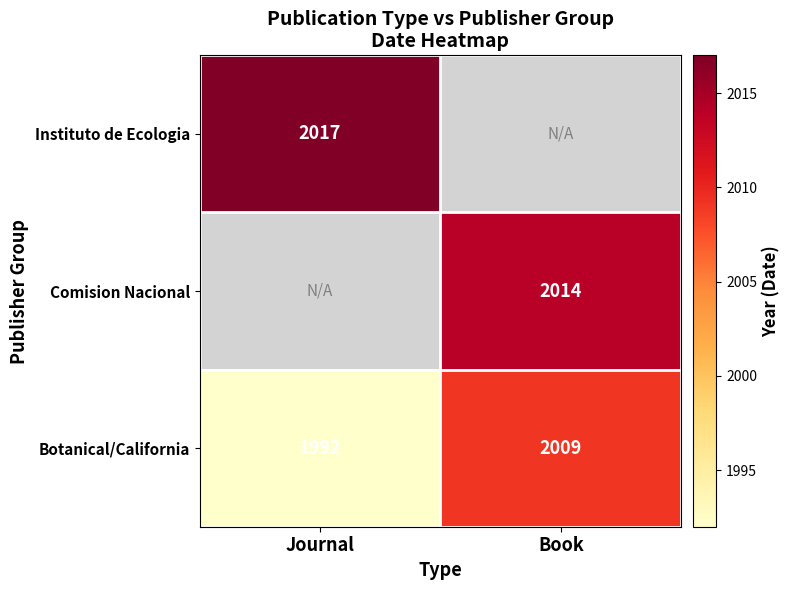

What is the sum of all Botanical/California values?

4001